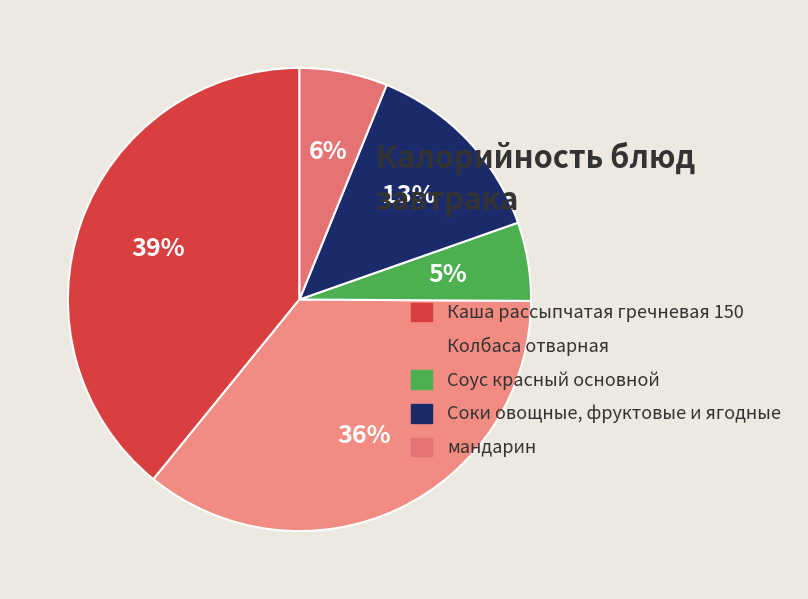

To the nearest percent, what is the average slice percentage?

20%